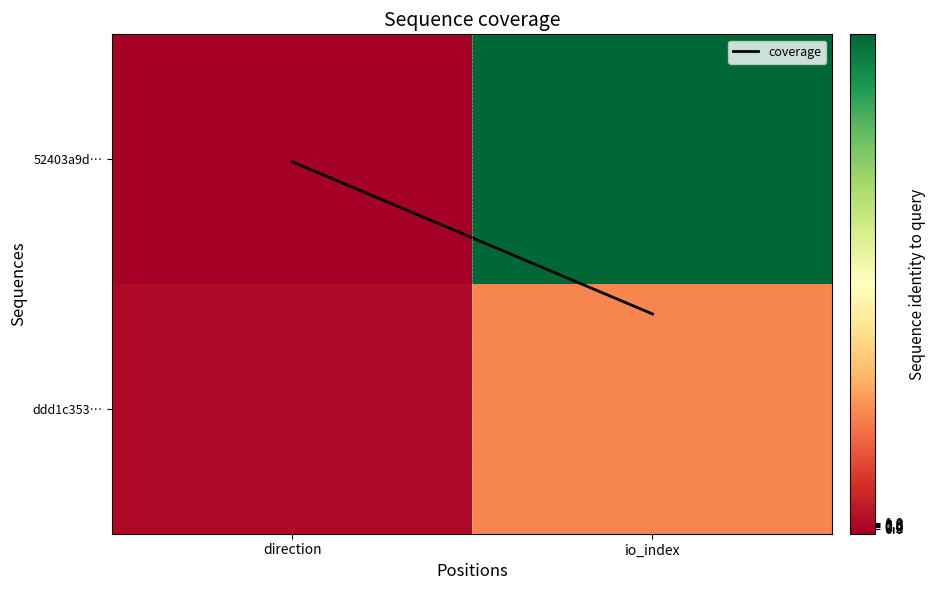

At io_index, list the series in order from largest to smallest.

52403a9d…, ddd1c353…, coverage